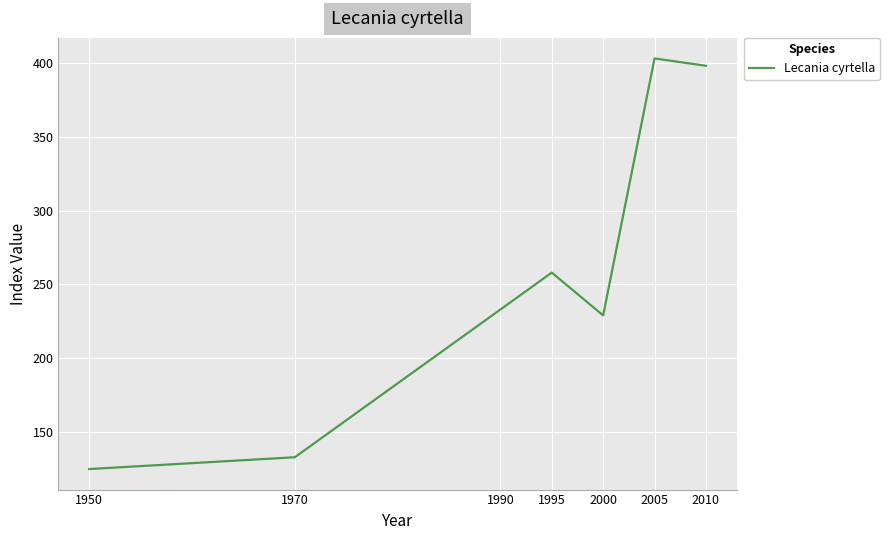

What is the change in value from 1995 to 2010?

+140